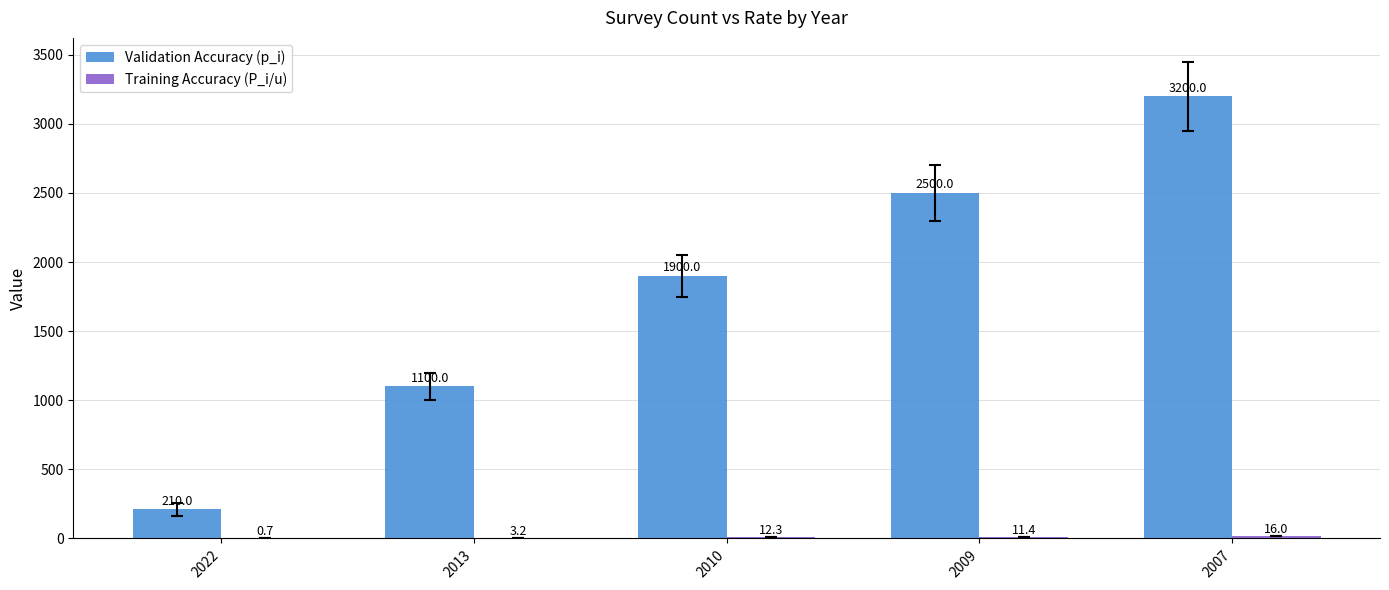

At which label is Validation Accuracy (p_i) closest to 1705?

2010